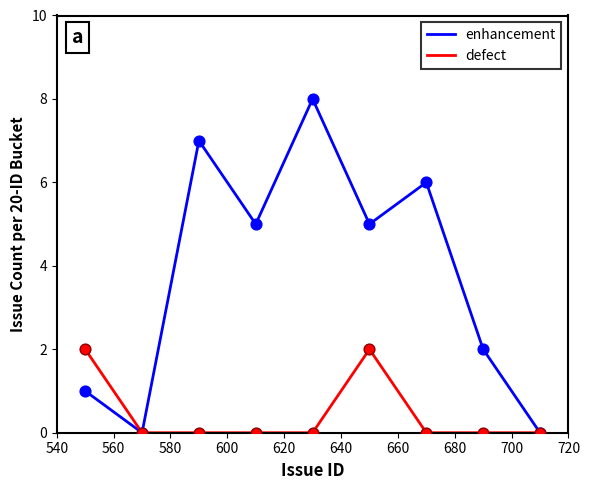

Rank the series by their average value, from highest to lowest.

enhancement, defect